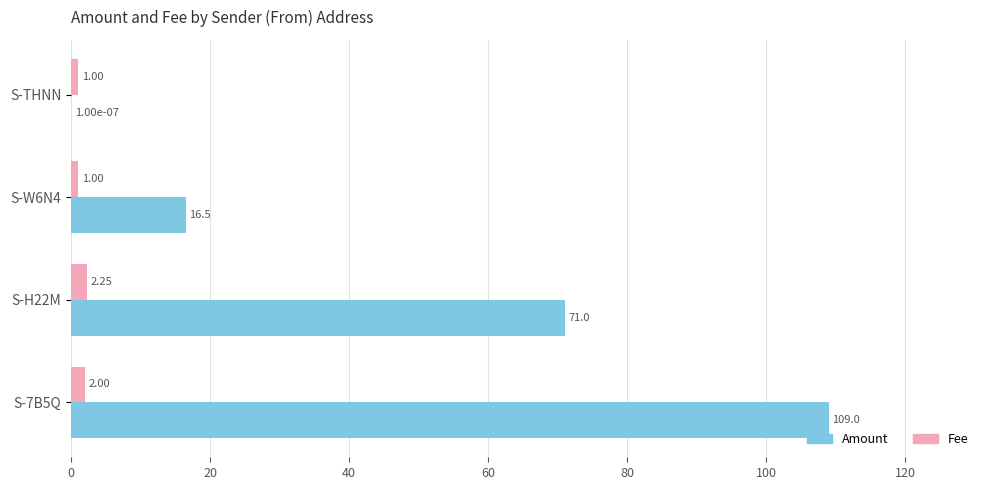

Between S-THNN and S-W6N4, which series saw the biggest shift?

Amount